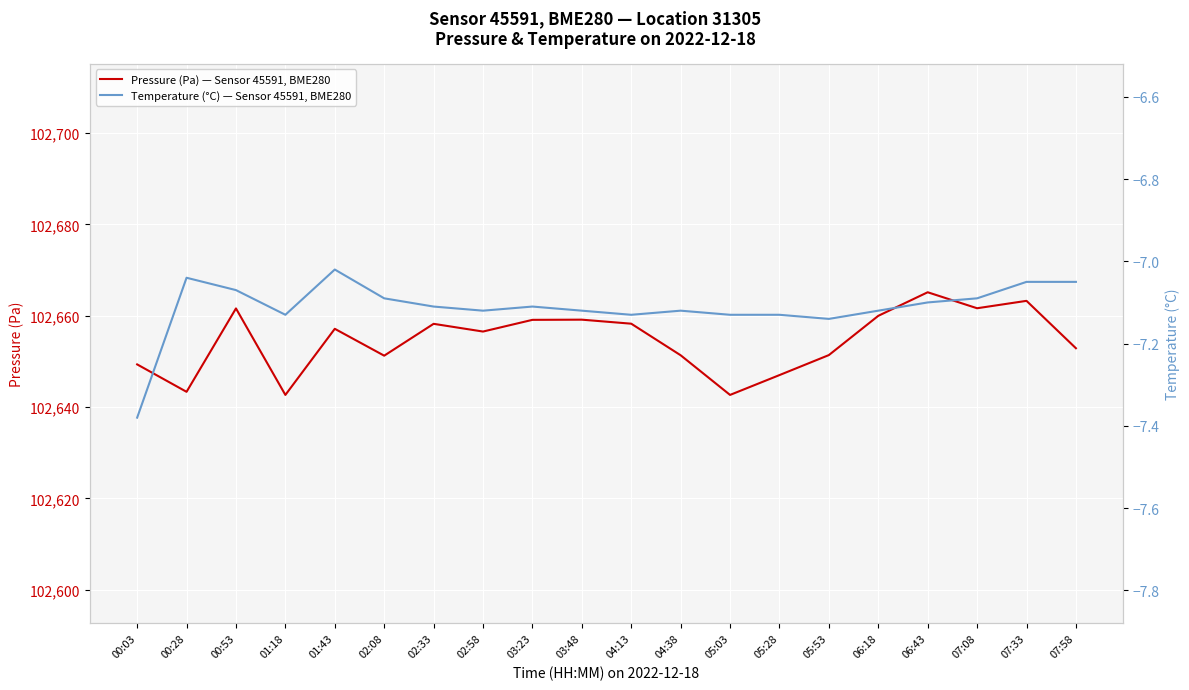

Where is Pressure (Pa) — Sensor 45591, BME280 nearest to the value 102653?

07:58